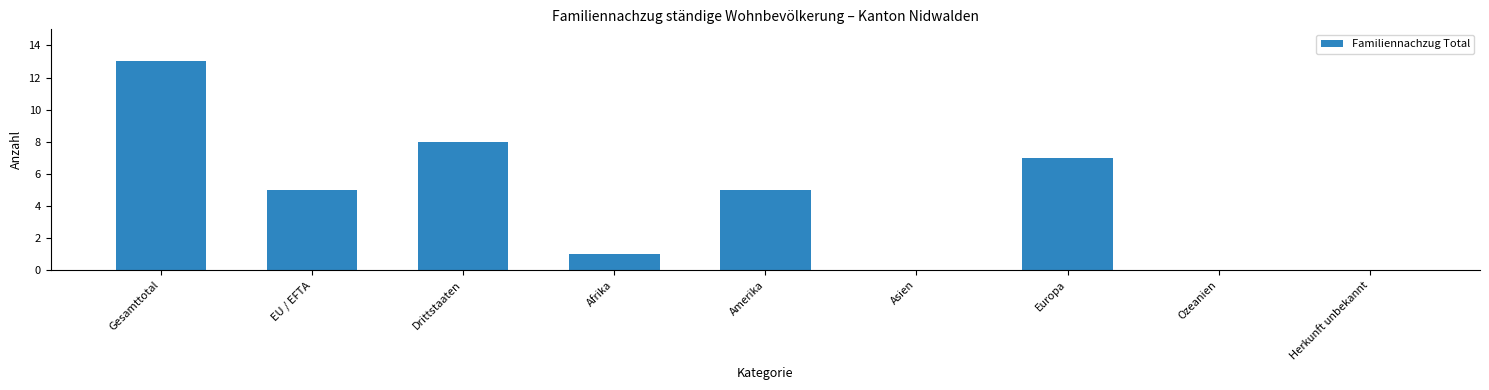

Does the chart contain stacked bars?

No